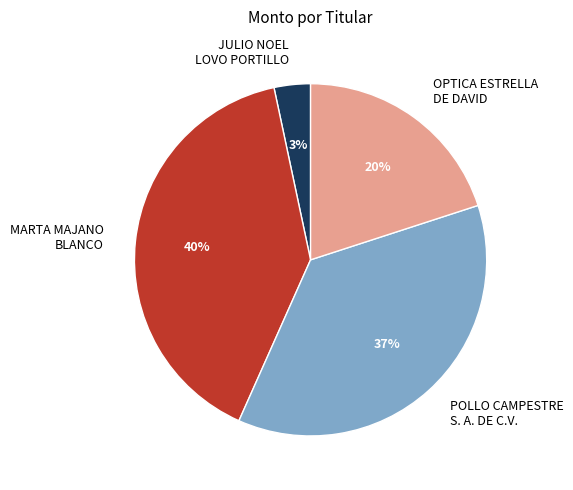

Is there a majority slice in this chart?

No